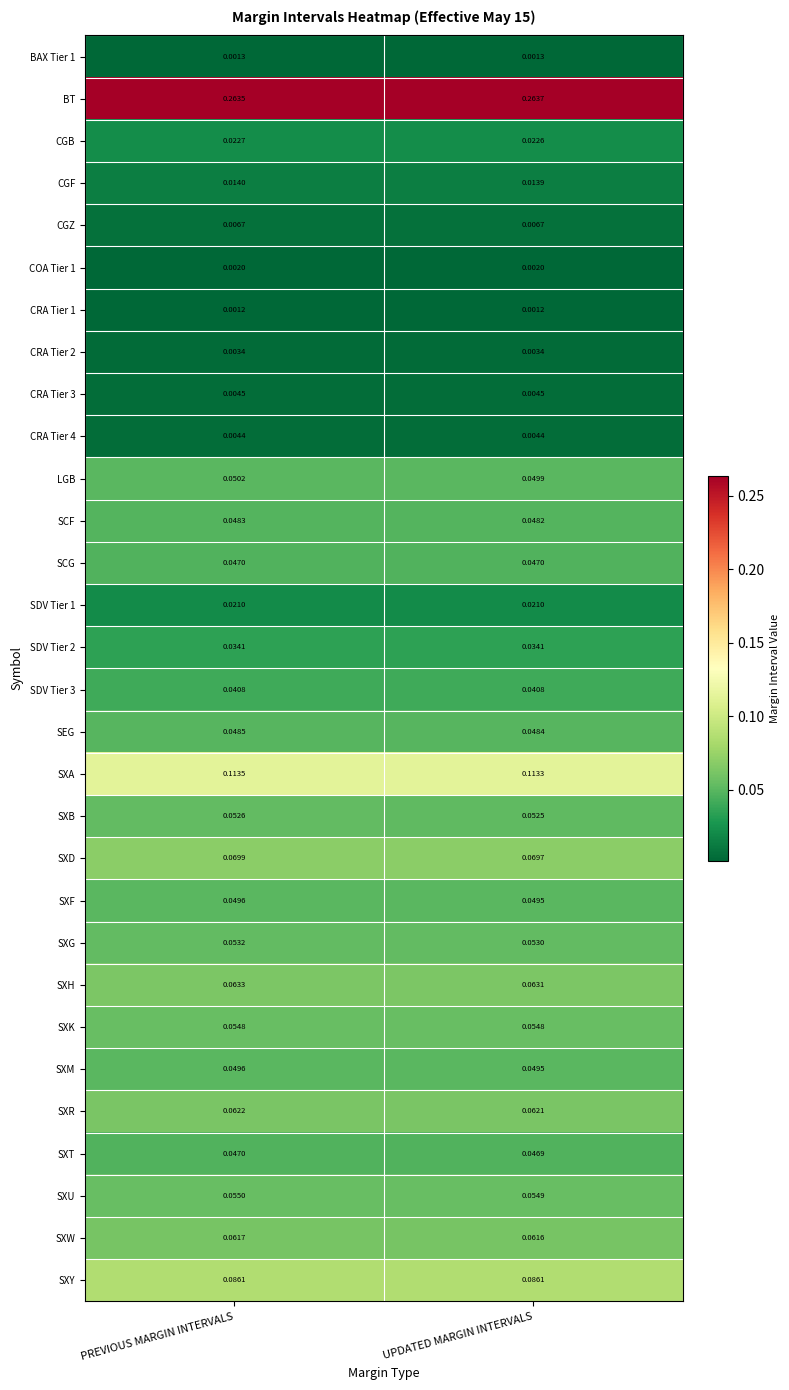

At which category is the sum across all series the highest?

PREVIOUS MARGIN INTERVALS